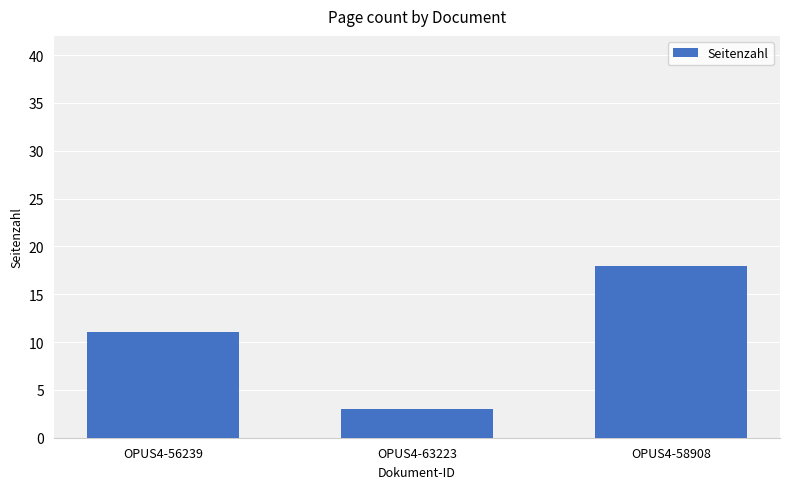

Reading right to left, transcribe all the data shown in this chart.

18	3	11